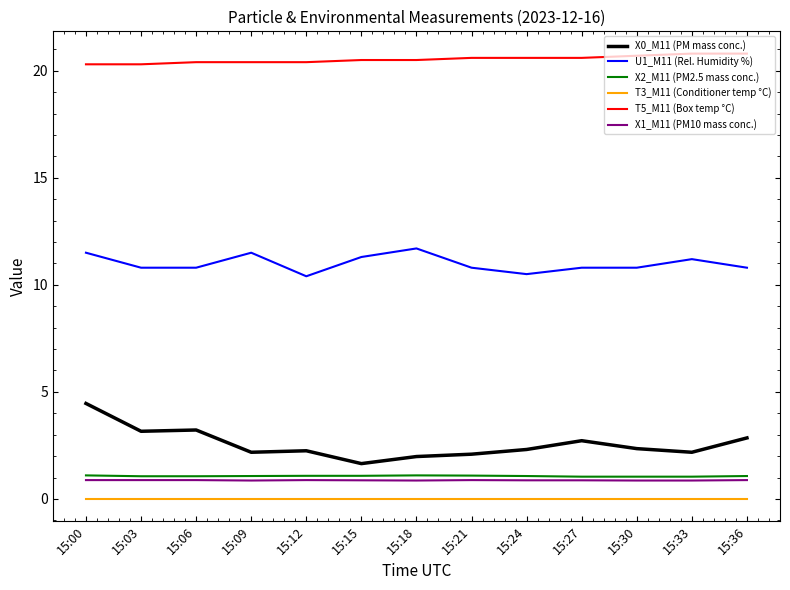

Which series has the largest range (max minus min)?

X0_M11 (PM mass conc.)